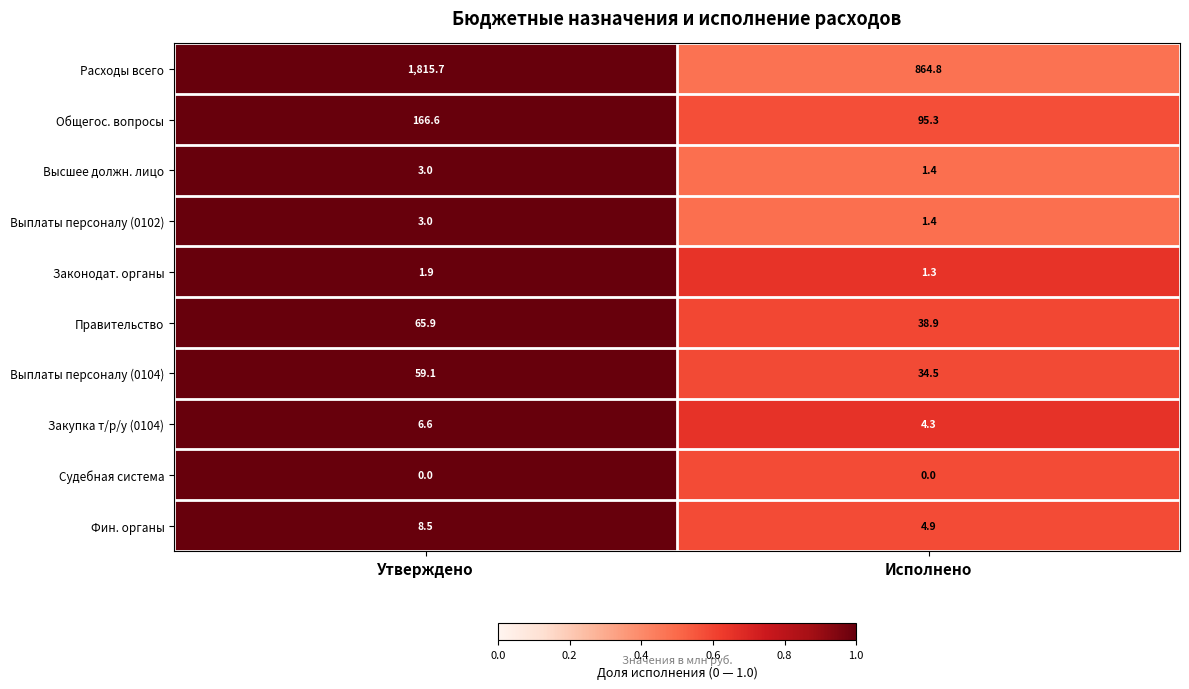

Is it true that Расходы всего equals 1257.1 at Исполнено?

False